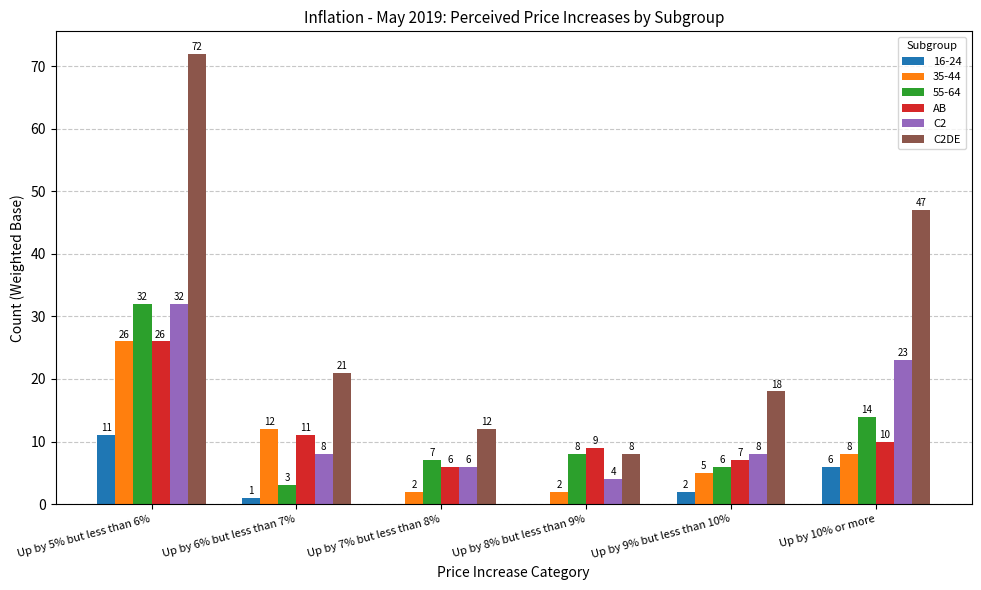

Are the bars horizontal?

No